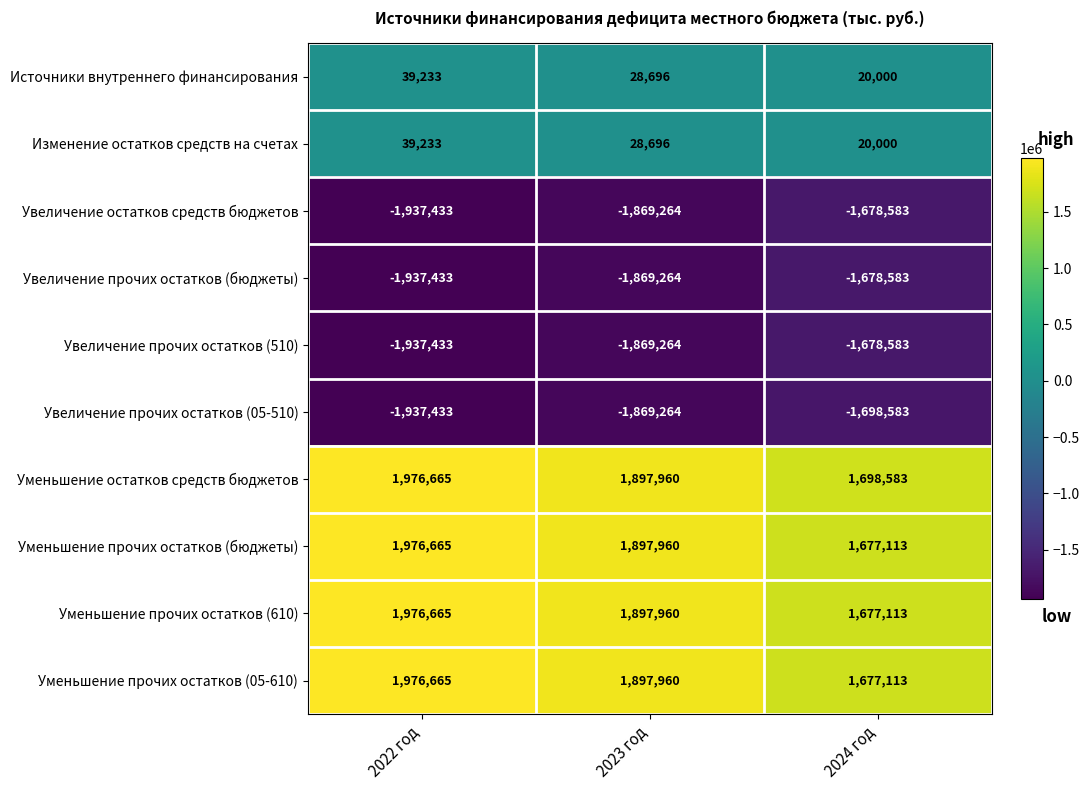

What is the difference between the highest and lowest values at 2024 год?

3397166